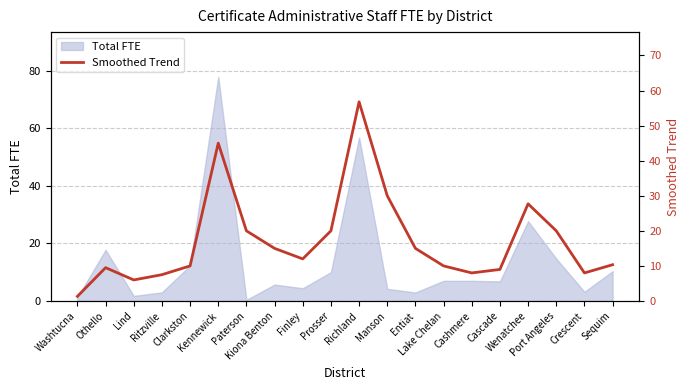

Which category has the lowest value across all series?

Washtucna